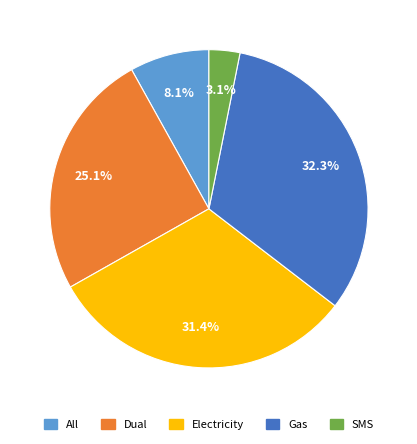

Which category has the smallest portion of the pie?

SMS